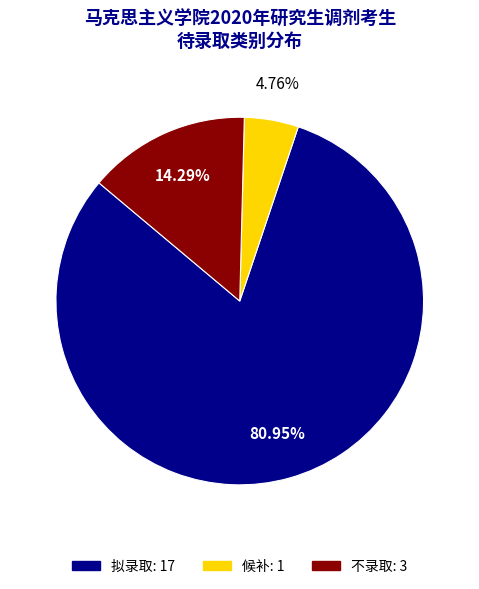

To the nearest percent, what is the difference between the largest and smallest slice percentages?

76%